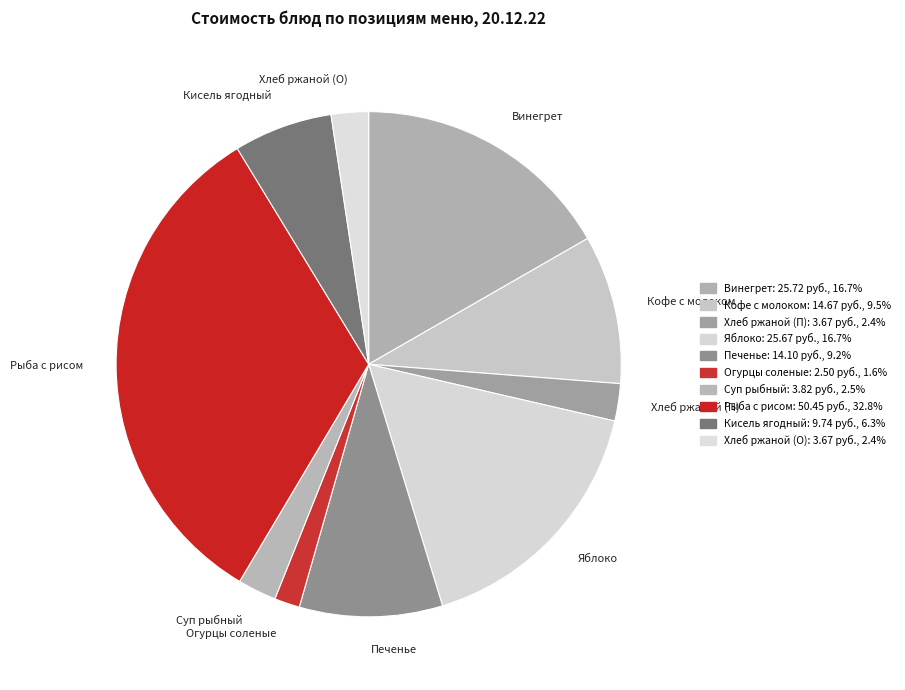

Between Кофе с молоком and Кисель ягодный, which is larger?

Кофе с молоком